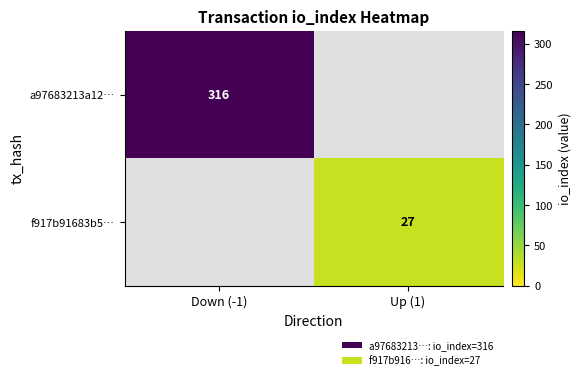

True or false: a97683213a12… has a value of 201 at Down (-1).

False